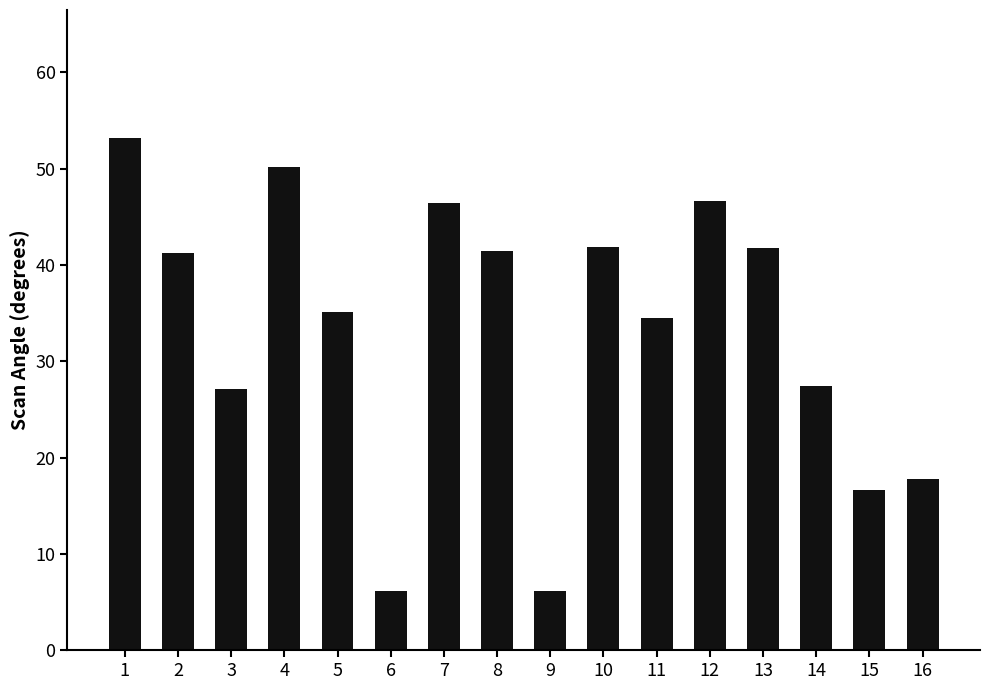

Where does the data first go above 41?

1